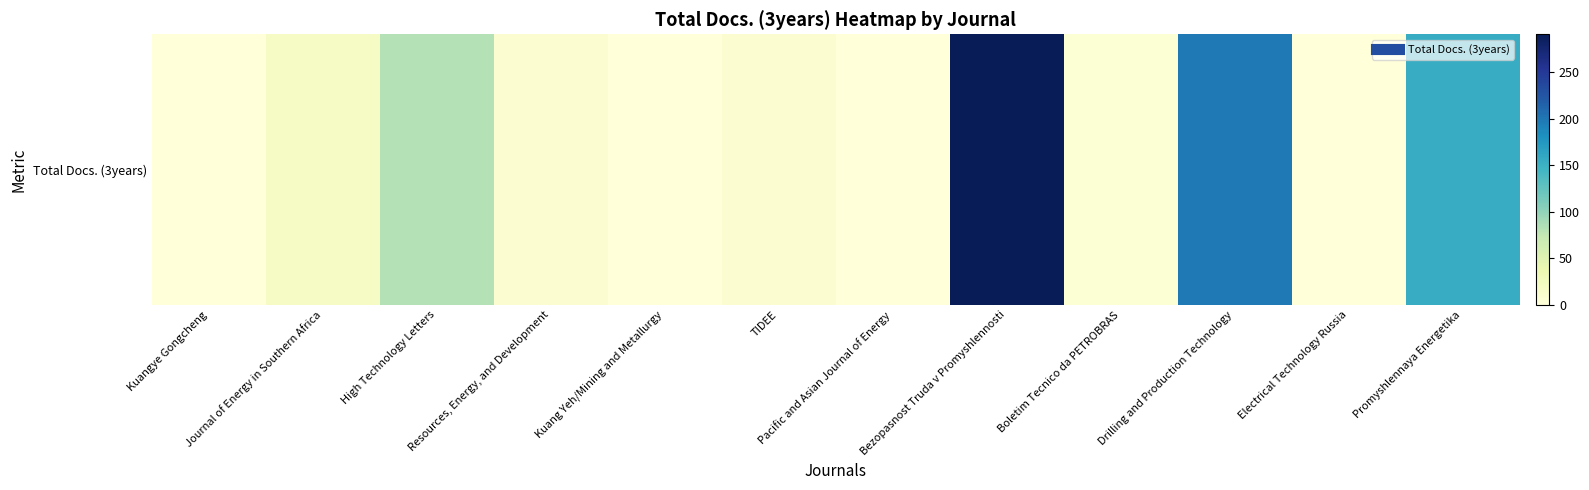

At which category does the chart reach its minimum across all series?

Kuangye Gongcheng